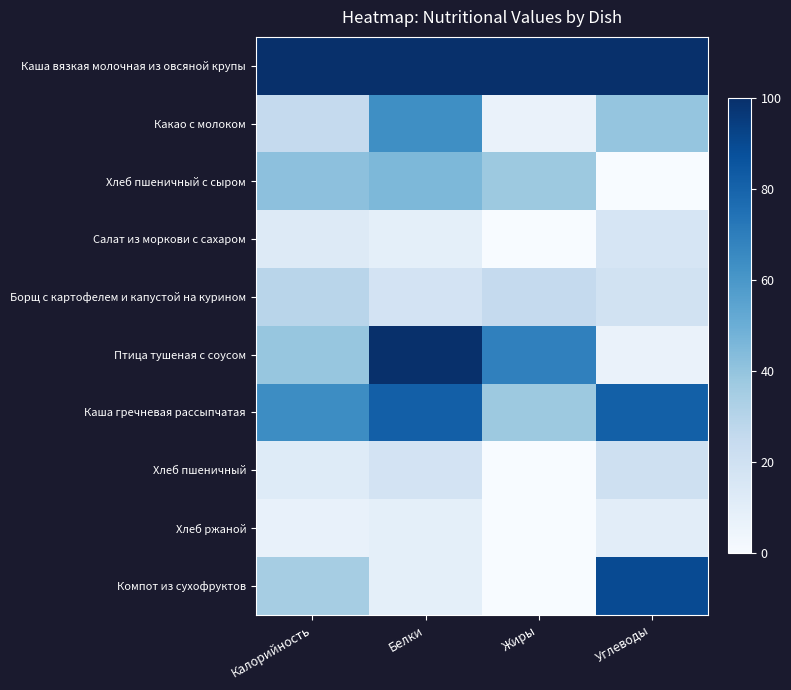

List the series in order of their peak value, highest first.

Каша вязкая молочная из овсяной крупы, Птица тушеная с соусом, Компот из сухофруктов, Каша гречневая рассыпчатая, Какао с молоком, Хлеб пшеничный с сыром, Борщ с картофелем и капустой на курином, Хлеб пшеничный, Салат из моркови с сахаром, Хлеб ржаной